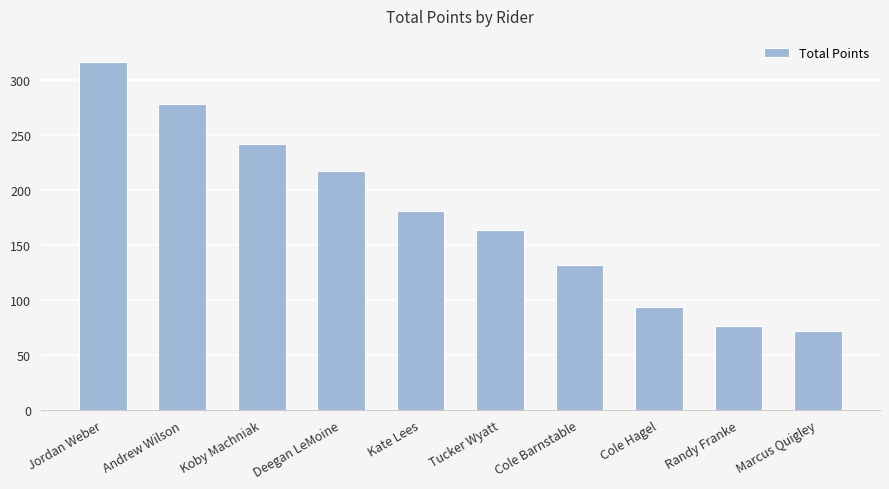

What is the difference between the values at Randy Franke and Kate Lees?

105